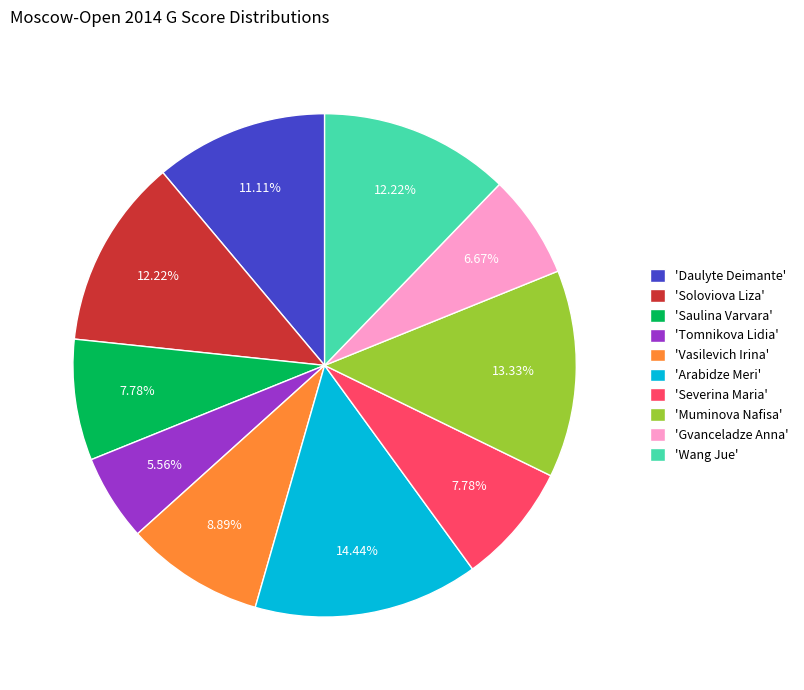

Which has a higher value, 'Gvanceladze Anna' or 'Muminova Nafisa'?

'Muminova Nafisa'